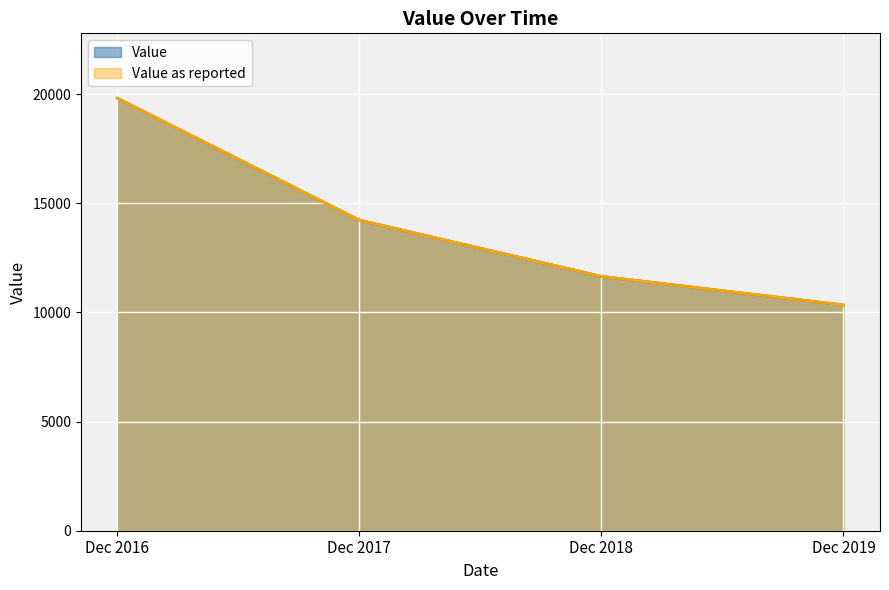

Is it true that Value as reported equals 10340 at Dec 2019?

True